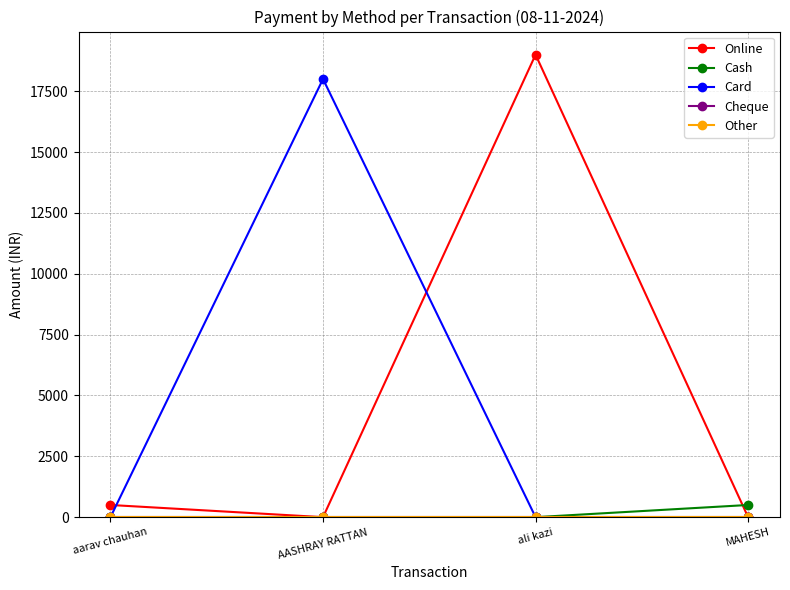

At how many categories does at least one series exceed 322?

4